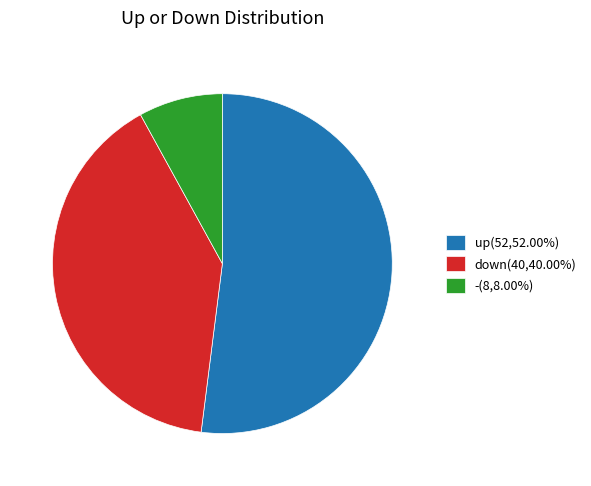

Is the sum of -(8,8.00%) and down(40,40.00%) greater than half?

No